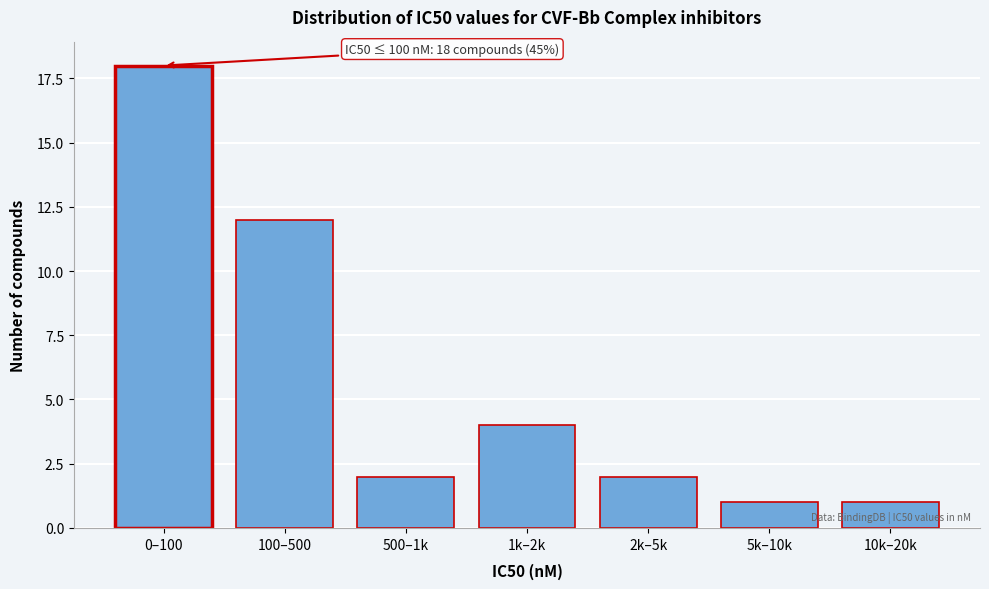

Reading left to right, extract all data points from this chart.

18	12	2	4	2	1	1